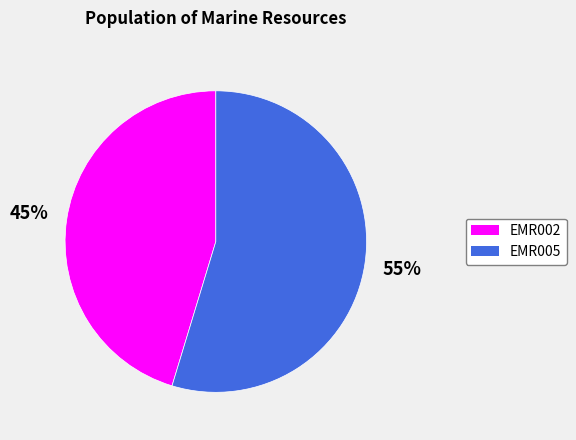

What is the ratio of the value at EMR005 to the value at EMR002?

1.2